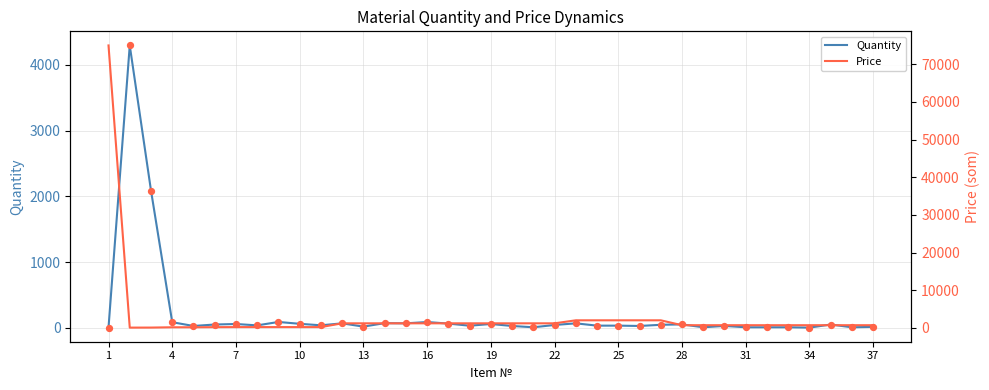

Which series reaches the maximum Y coordinate?

Price